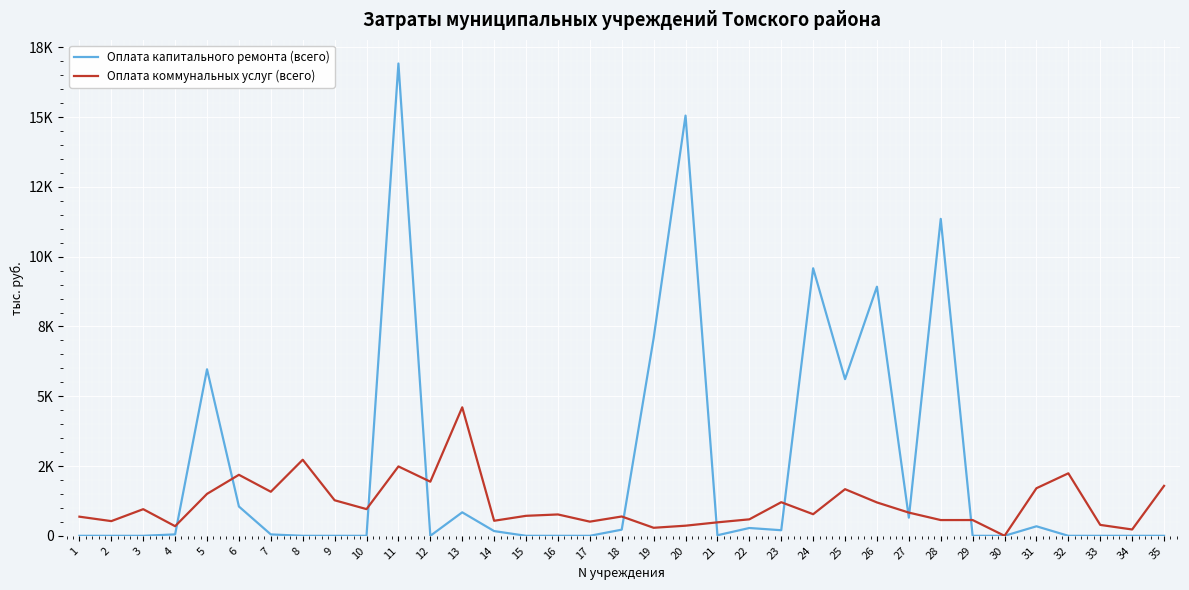

Does the chart have visible grid lines?

Yes